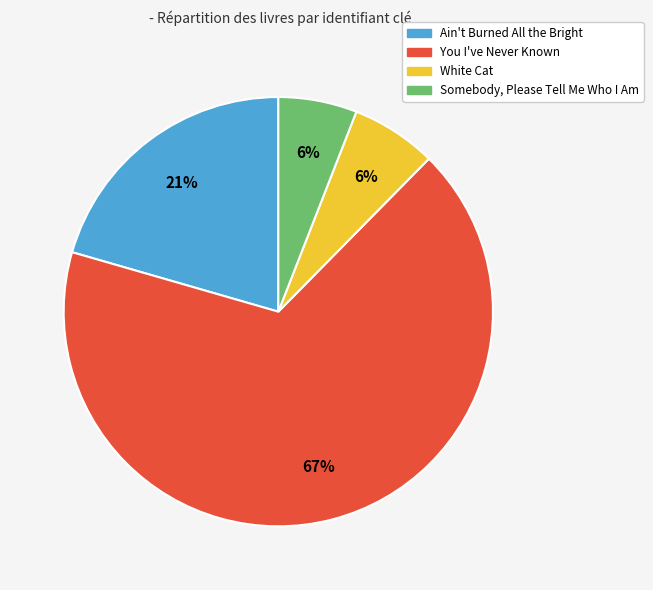

The White Cat slice represents 6% of the pie. True or false?

True